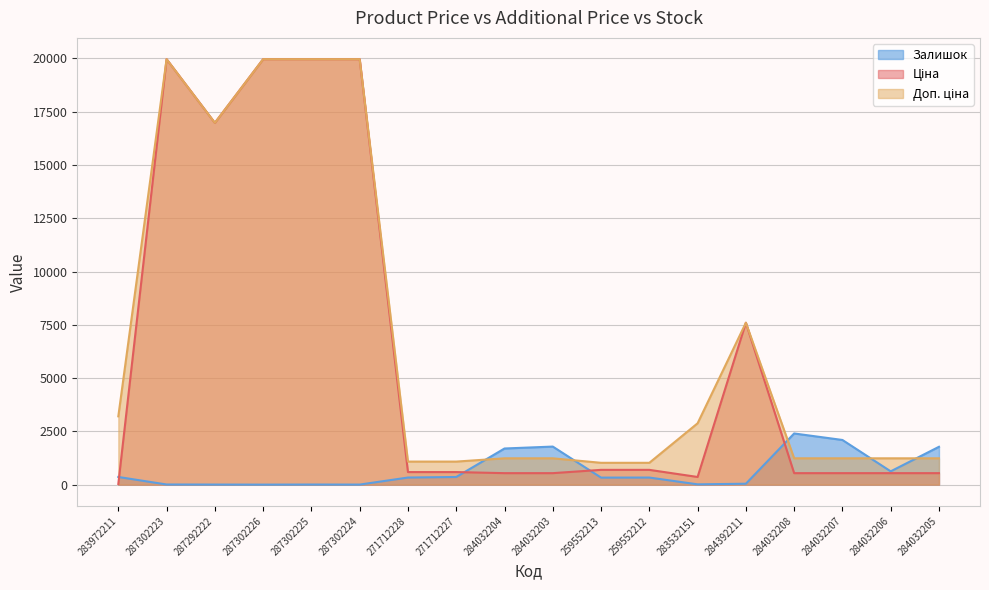

What are all the series names shown in the legend?

Ціна, Доп. ціна, Залишок